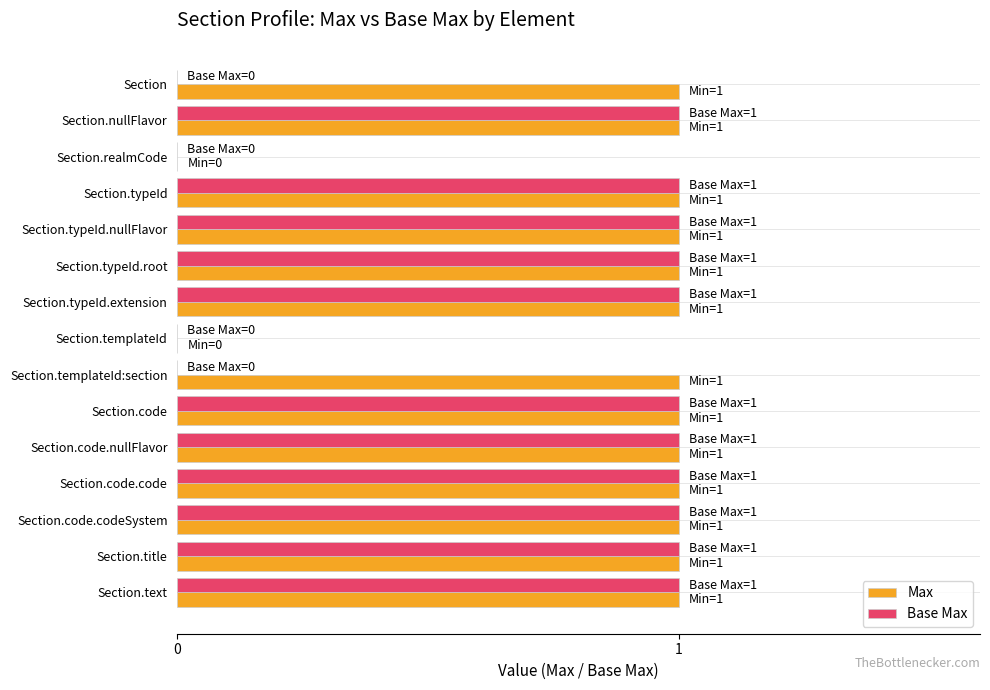

Which series changed the most between Section and Section.typeId?

Base Max